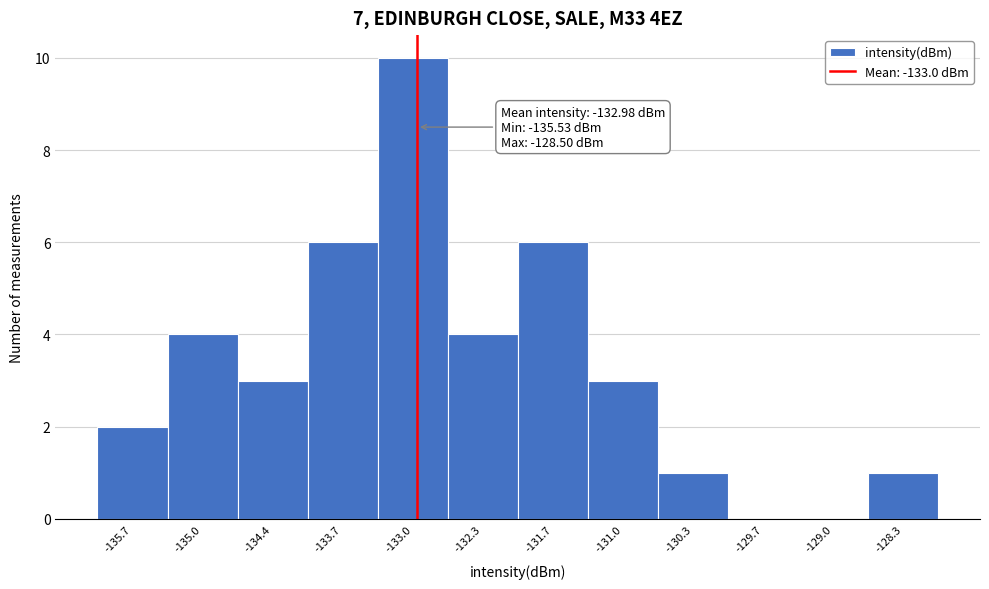

Which range on the x-axis has the tallest bar?

-133.4 to -132.7